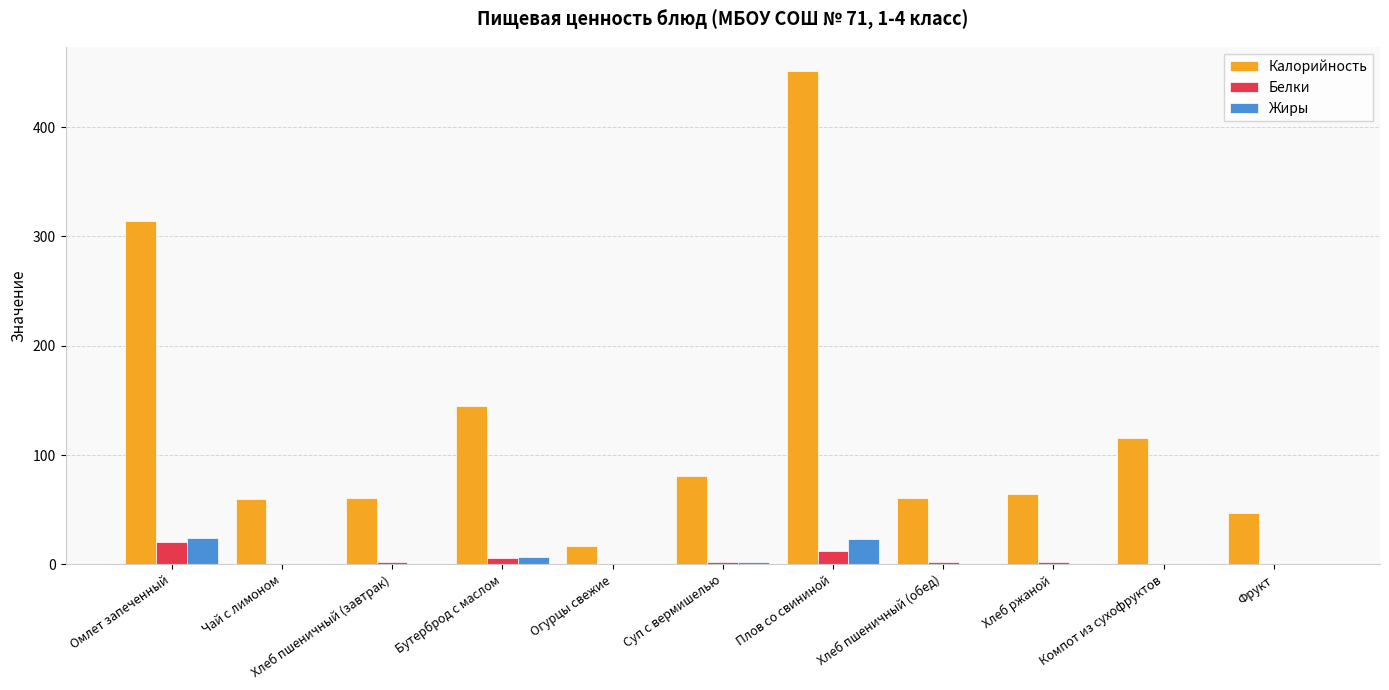

What is the sum of all Жиры values?

58.0